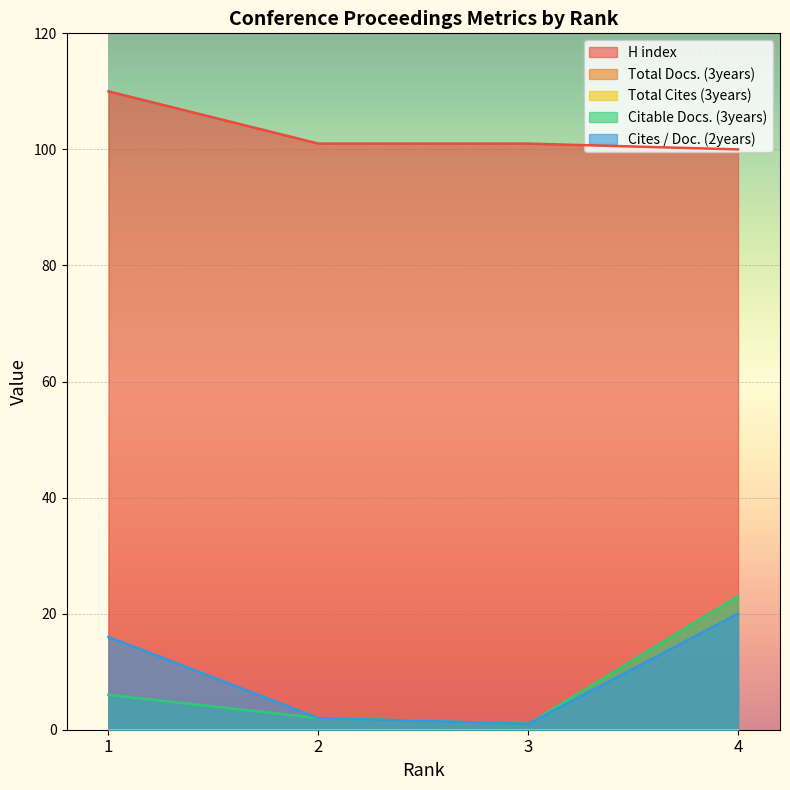

True or false: H index and Citable Docs. (3years) cross at least once.

False